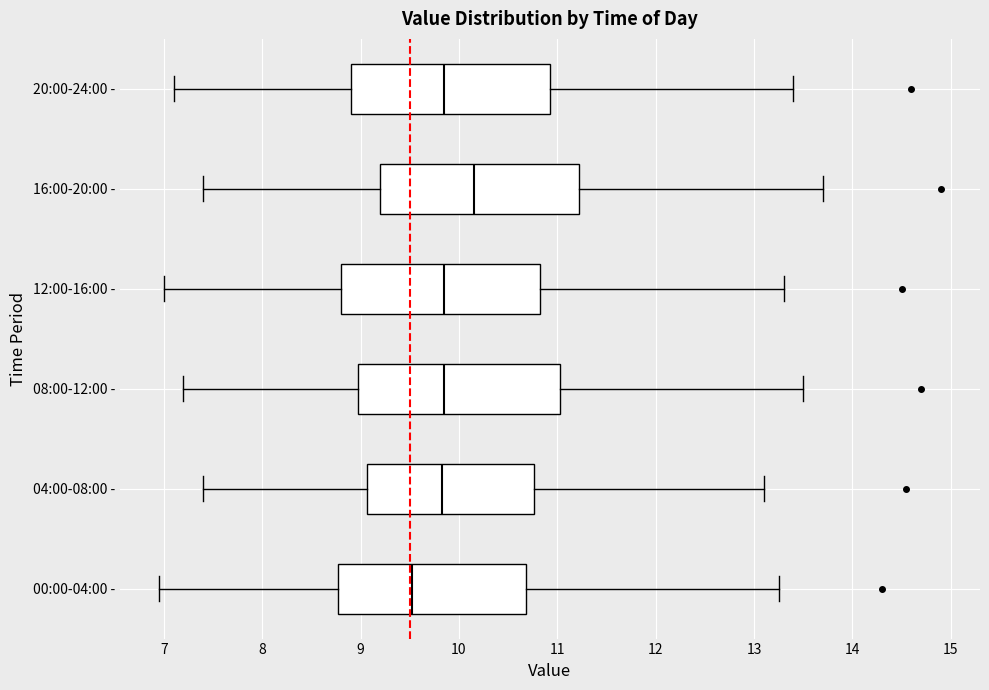

Reading bottom to top, transcribe this box plot: for each box, give where its median line is, the range the box spans, and where its two whiskers end, as read against the x-axis. The values are not printed on the chart, so give them approximately, as read against the axis.

00:00-04:00 -: median 9.5, box 8.8 to 10.7, whiskers 7.0 to 13.3
04:00-08:00 -: median 9.8, box 9.1 to 10.8, whiskers 7.4 to 13.1
08:00-12:00 -: median 9.9, box 9.0 to 11.0, whiskers 7.2 to 13.5
12:00-16:00 -: median 9.9, box 8.8 to 10.8, whiskers 7.0 to 13.3
16:00-20:00 -: median 10.2, box 9.2 to 11.2, whiskers 7.4 to 13.7
20:00-24:00 -: median 9.9, box 8.9 to 10.9, whiskers 7.1 to 13.4